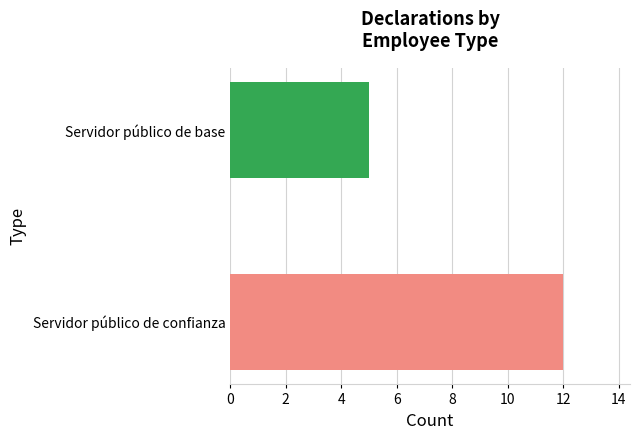

What is the ratio of the value at Servidor público de base to the value at Servidor público de confianza?

0.4